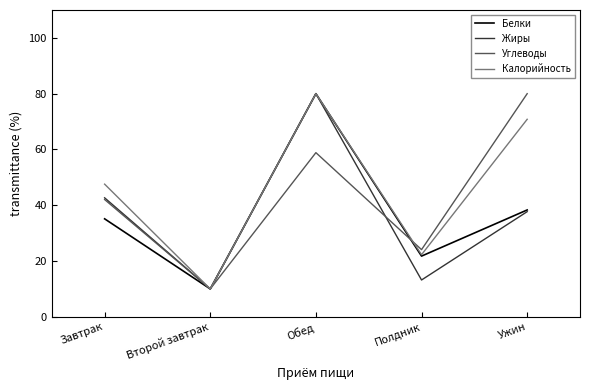

The value of Углеводы at Обед is 58.9. True or false?

True